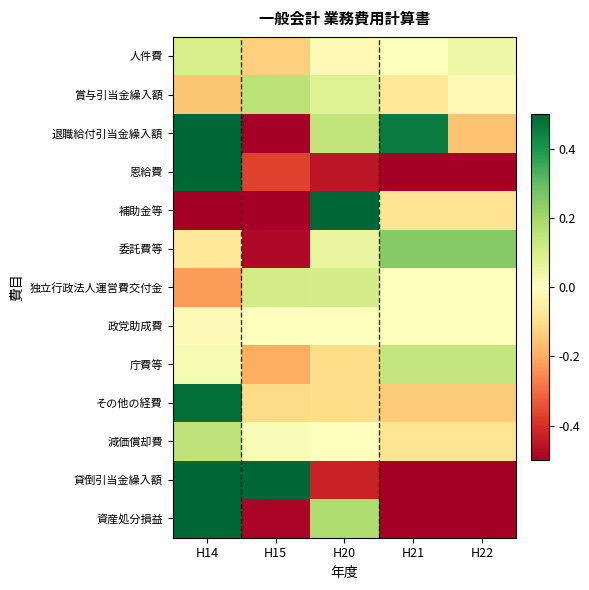

At how many categories does at least one series exceed 0?

5